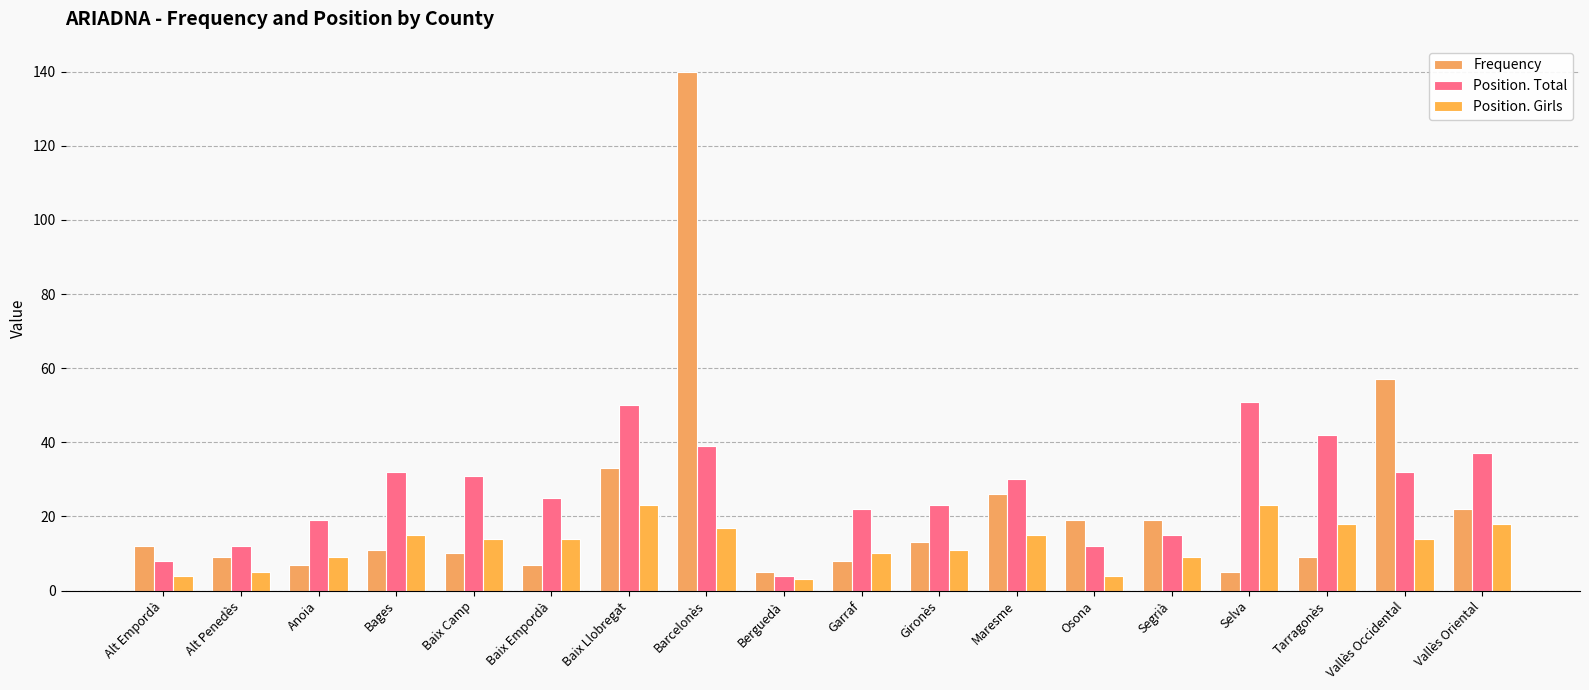

What is the sum of all Position. Total values?

484